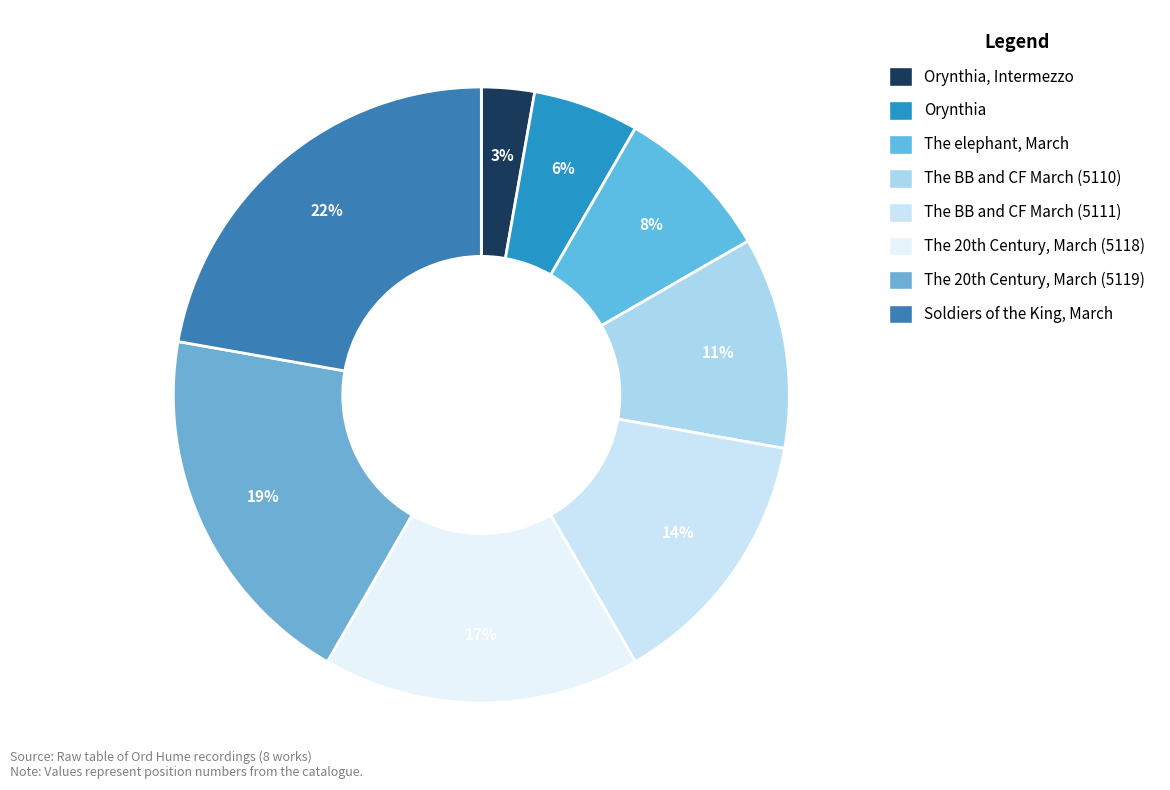

How many slices are in this pie chart?

8